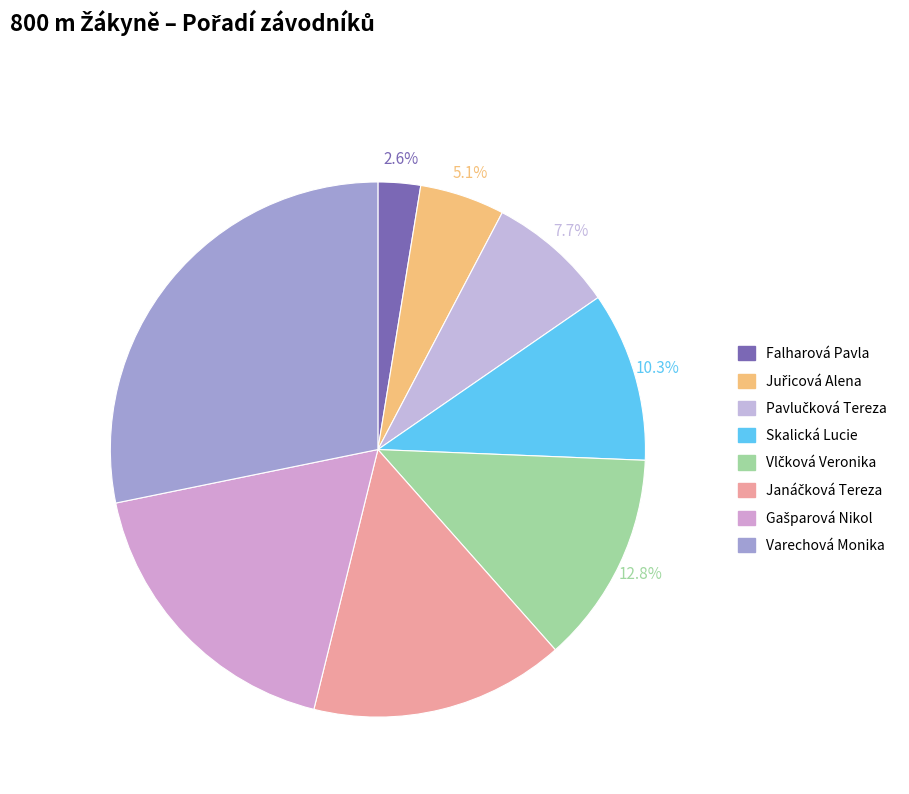

What is the smallest slice in the pie chart?

Falharová Pavla